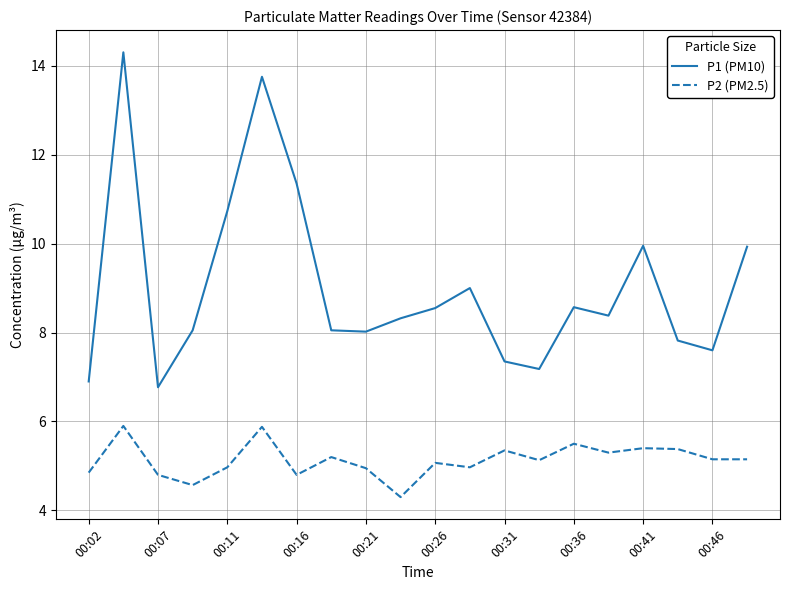

True or false: P2 (PM2.5) and P1 (PM10) cross at least once.

False